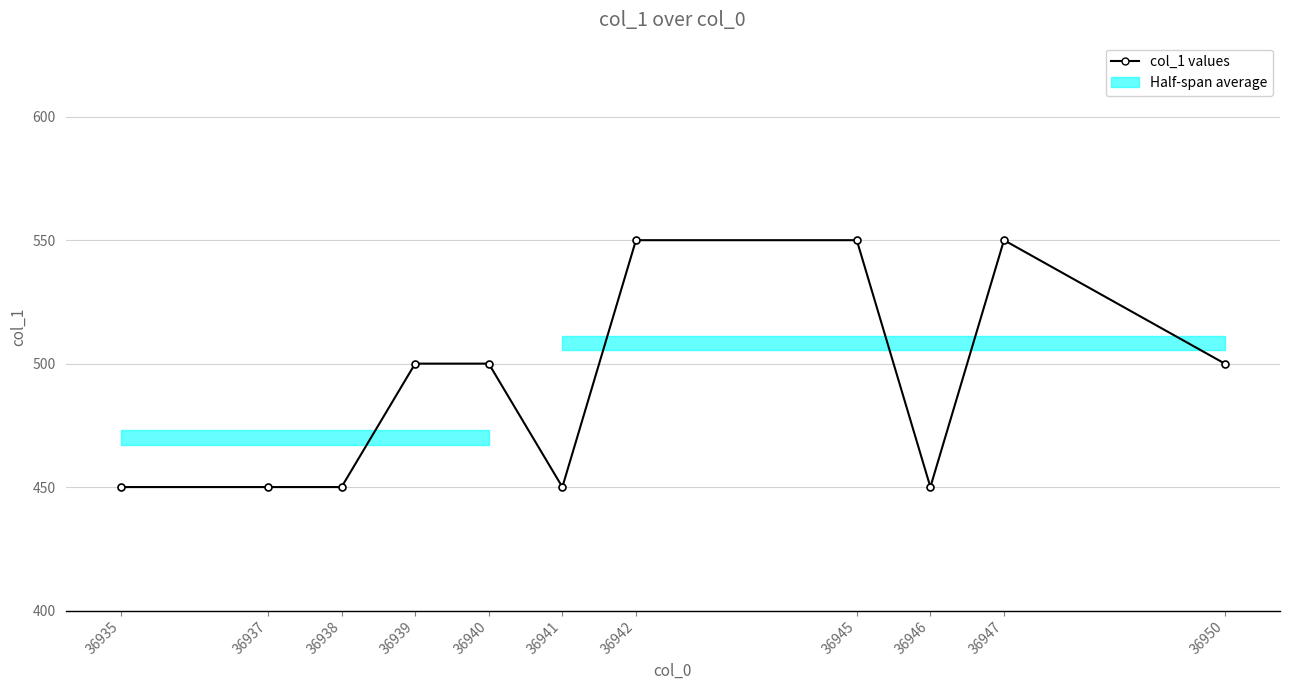

Which category has the lowest value across all series?

36935